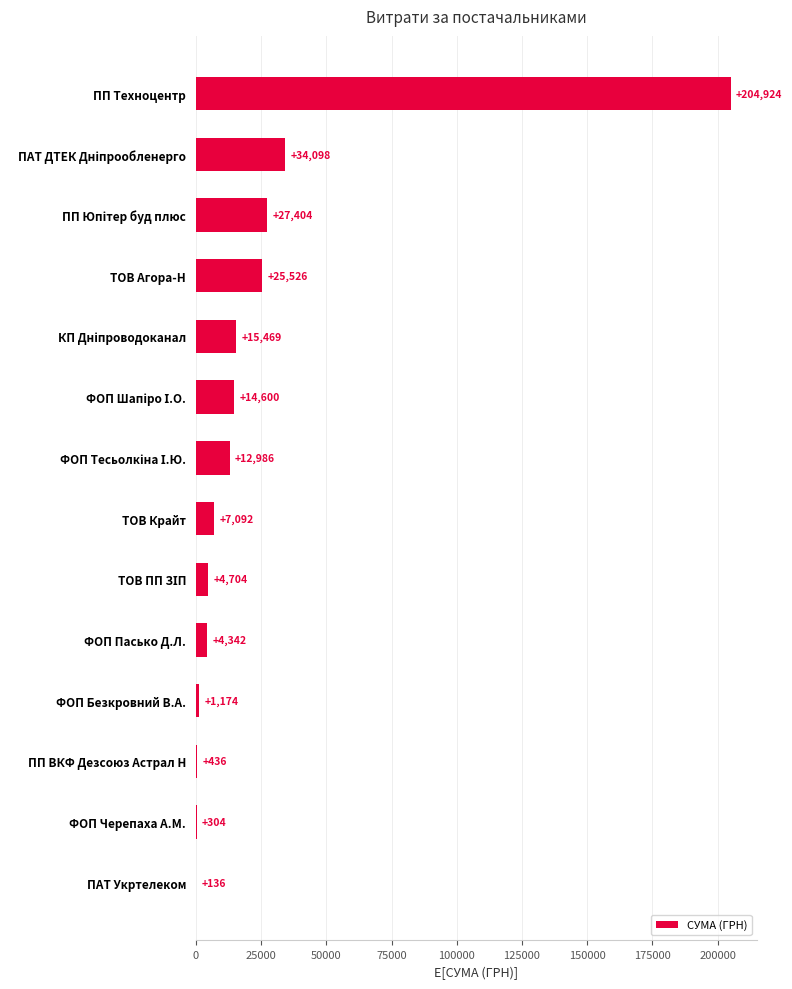

What is the ratio of the value at ПАТ Укртелеком to the value at ФОП Черепаха А.М.?

0.4